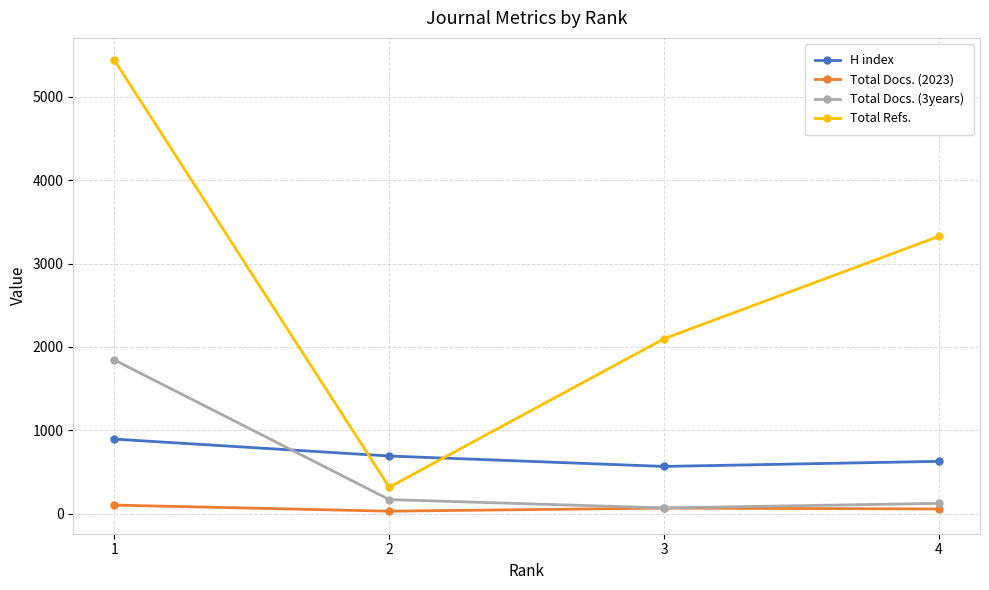

True or false: Total Refs. and Total Docs. (3years) cross at least once.

False